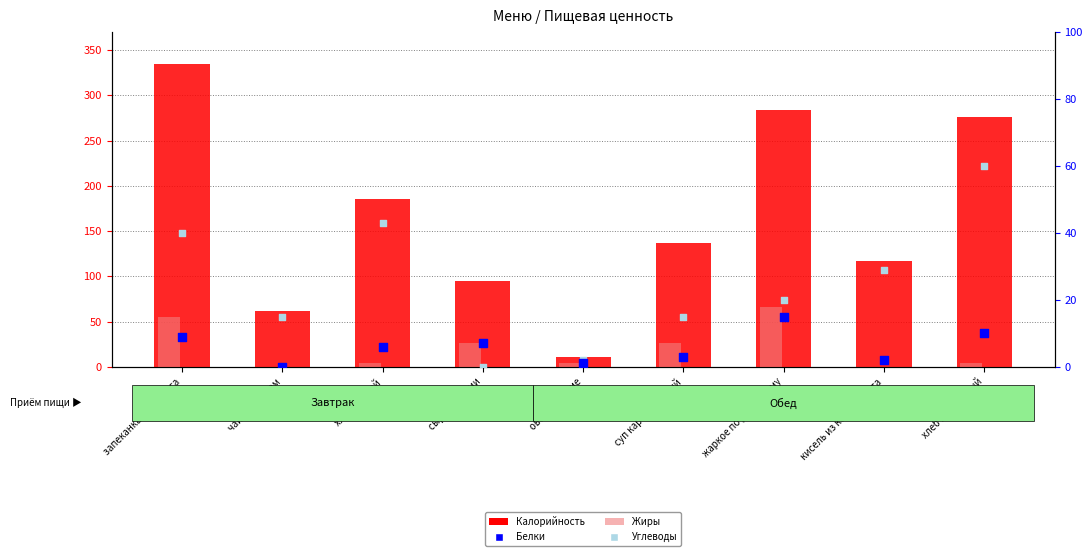

Which series has the largest total across all categories?

Калорийность